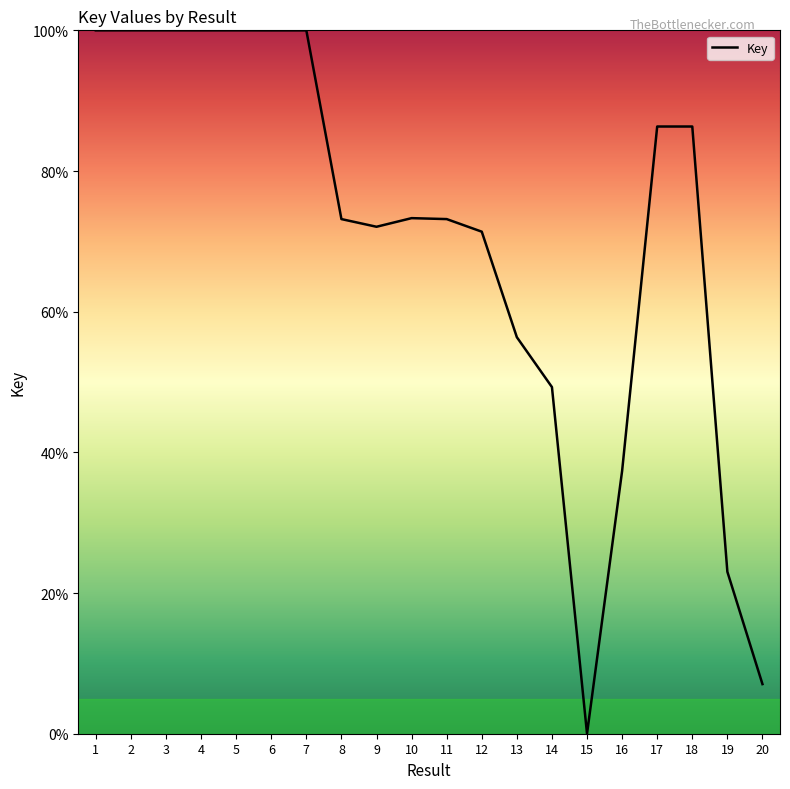

What is the sum of all values?

1408.8